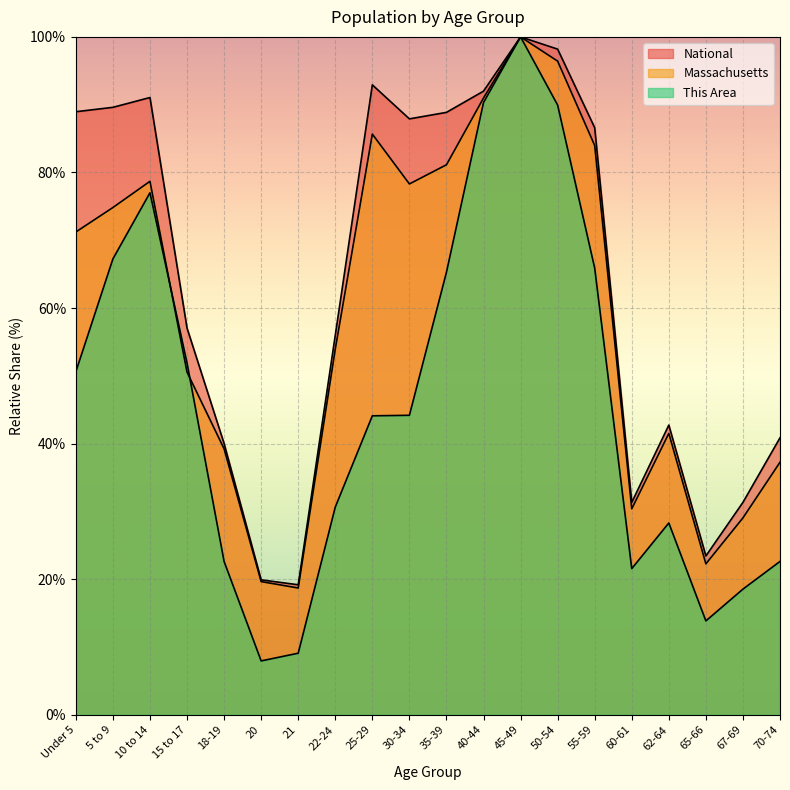

What is the sum of the Massachusetts values at 45-49 and 40-44?

191.0